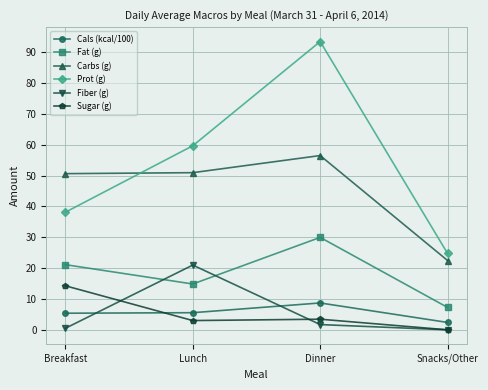

Does the chart display data point markers on the line(s)?

Yes